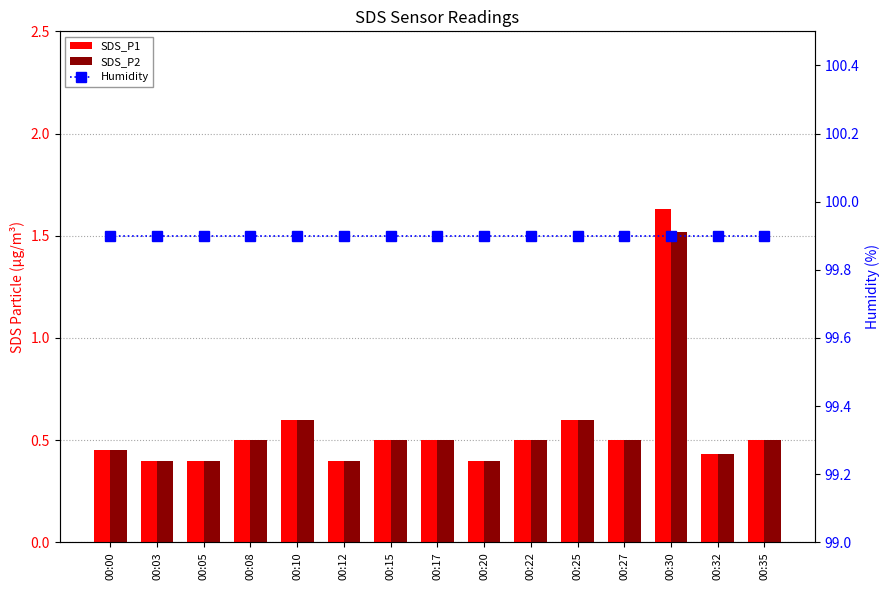

Is it true that SDS_P2 equals 0.2 at 00:27?

False